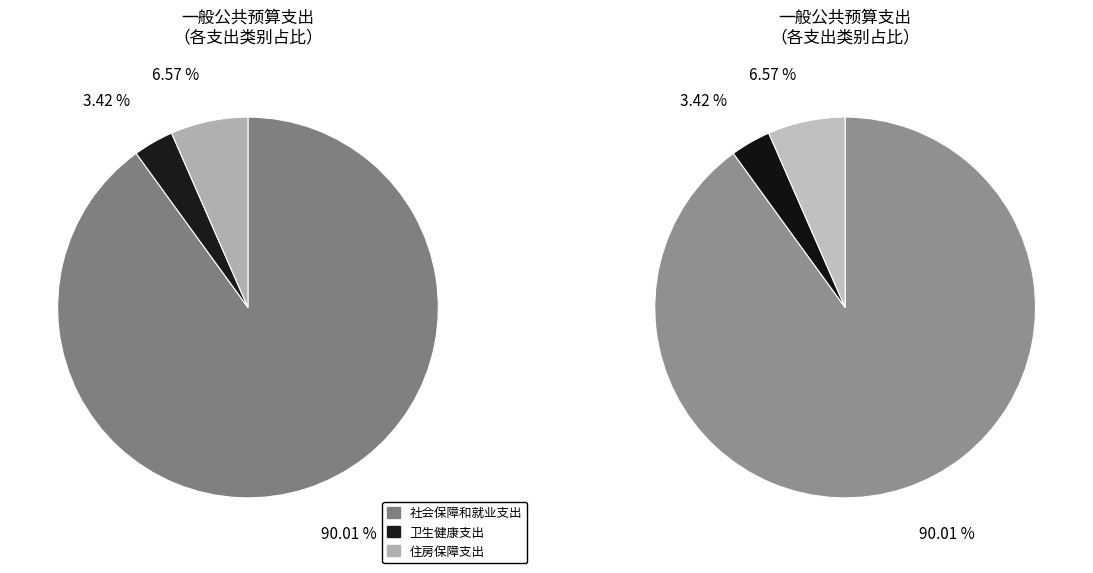

To the nearest percent, what portion does 社会保障和就业支出 represent?

90%